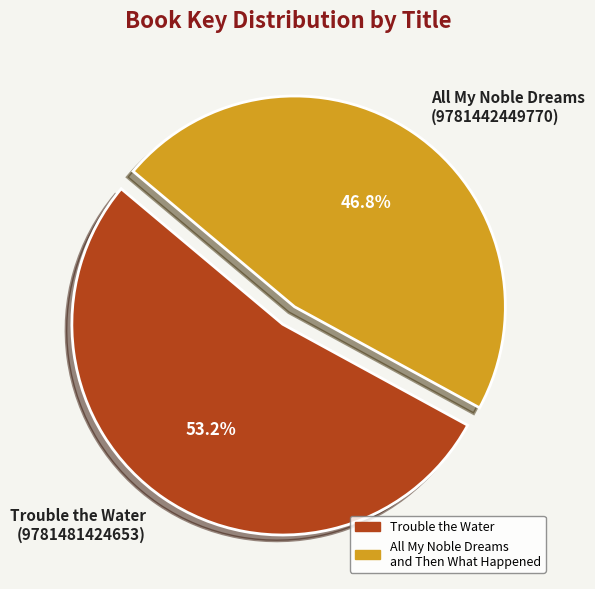

Which has a higher value, All My Noble Dreams (9781442449770) or Trouble the Water (9781481424653)?

Trouble the Water (9781481424653)